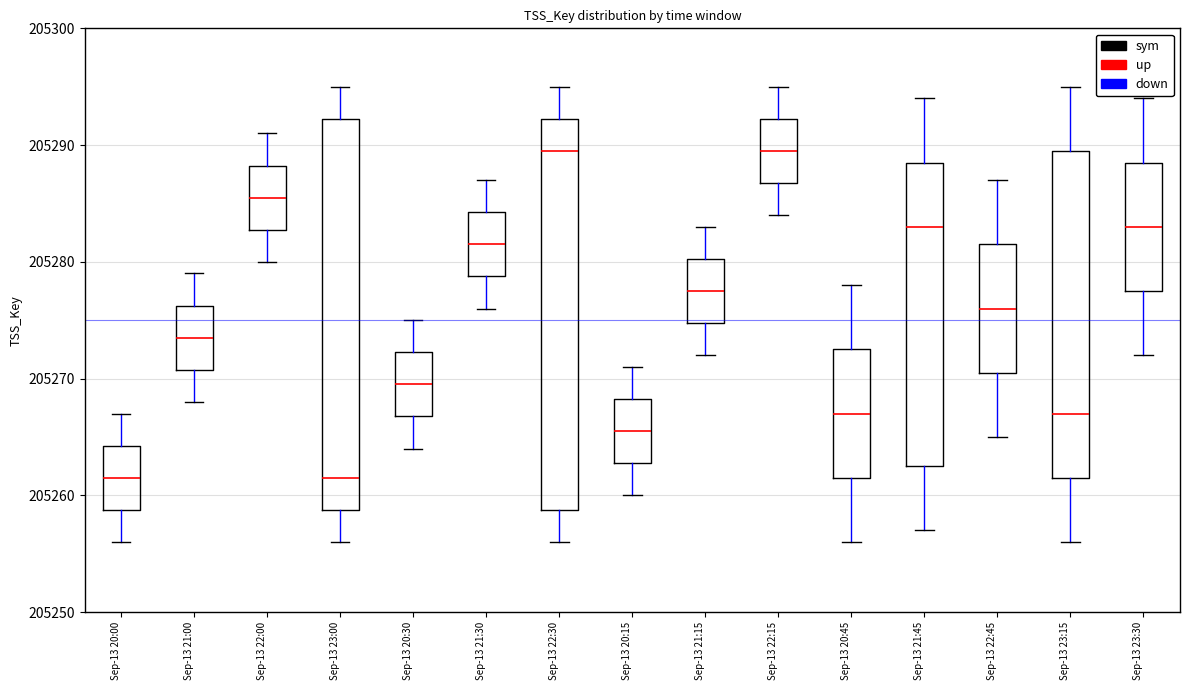

Reading left to right, read every box against the y-axis: the position of its median line, the range the box covers, and the ends of its whiskers. The values are not printed on the chart, so give them approximately, as read against the axis.

Sep-13 20:00: median 205262, box 205259 to 205264, whiskers 205256 to 205267
Sep-13 21:00: median 205274, box 205271 to 205276, whiskers 205268 to 205279
Sep-13 22:00: median 205286, box 205283 to 205288, whiskers 205280 to 205291
Sep-13 23:00: median 205262, box 205259 to 205292, whiskers 205256 to 205295
Sep-13 20:30: median 205270, box 205267 to 205272, whiskers 205264 to 205275
Sep-13 21:30: median 205282, box 205279 to 205284, whiskers 205276 to 205287
Sep-13 22:30: median 205290, box 205259 to 205292, whiskers 205256 to 205295
Sep-13 20:15: median 205266, box 205263 to 205268, whiskers 205260 to 205271
Sep-13 21:15: median 205278, box 205275 to 205280, whiskers 205272 to 205283
Sep-13 22:15: median 205290, box 205287 to 205292, whiskers 205284 to 205295
Sep-13 20:45: median 205267, box 205262 to 205273, whiskers 205256 to 205278
Sep-13 21:45: median 205283, box 205263 to 205289, whiskers 205257 to 205294
Sep-13 22:45: median 205276, box 205271 to 205282, whiskers 205265 to 205287
Sep-13 23:15: median 205267, box 205262 to 205290, whiskers 205256 to 205295
Sep-13 23:30: median 205283, box 205278 to 205289, whiskers 205272 to 205294